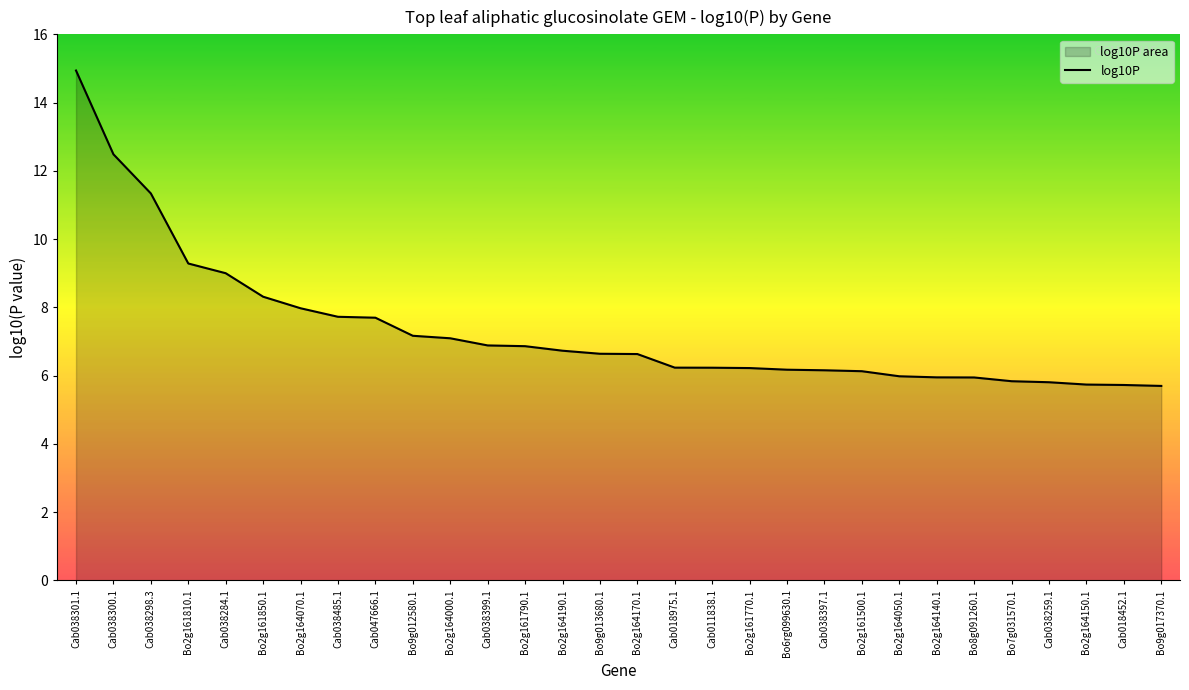

Approximately how many times larger is the value at Bo2g161770.1 compared to Bo9g012580.1?

0.9